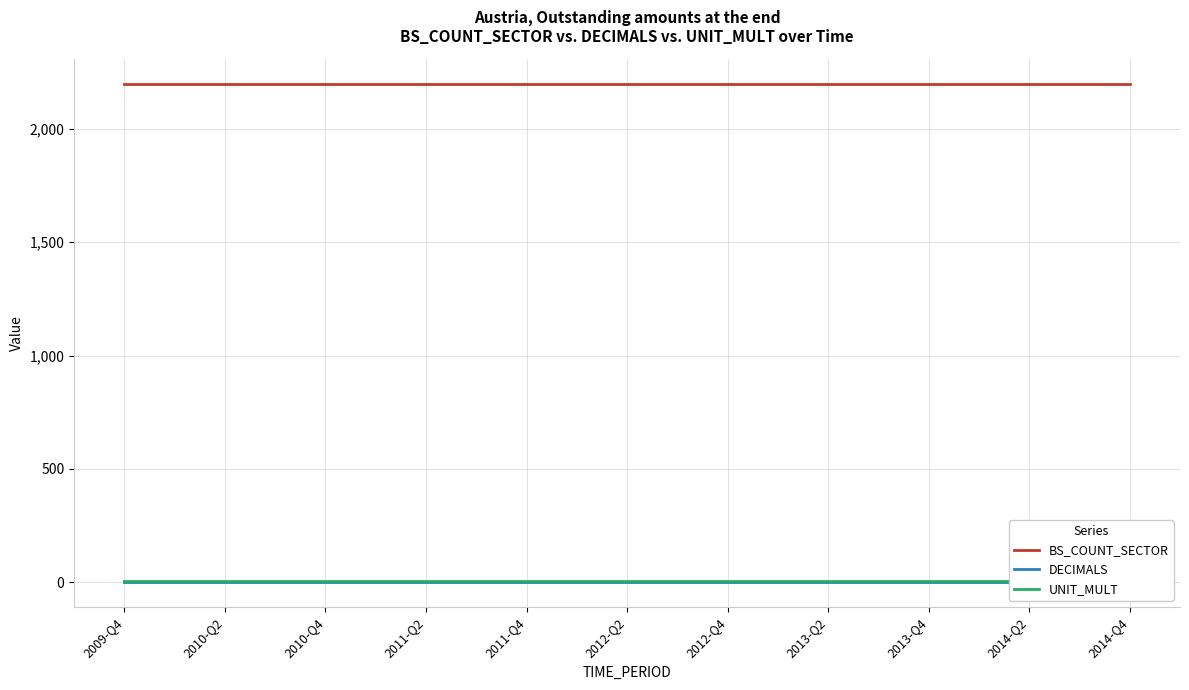

Rank the series at 2012-Q4 from lowest to highest value.

DECIMALS, UNIT_MULT, BS_COUNT_SECTOR